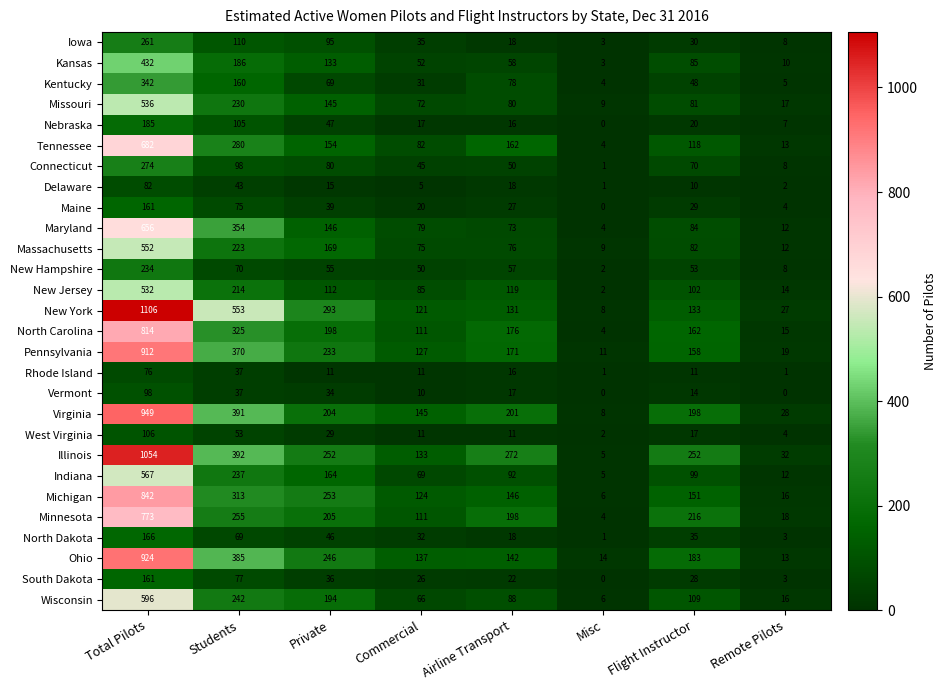

What is the total value across all series at Commercial?

1882